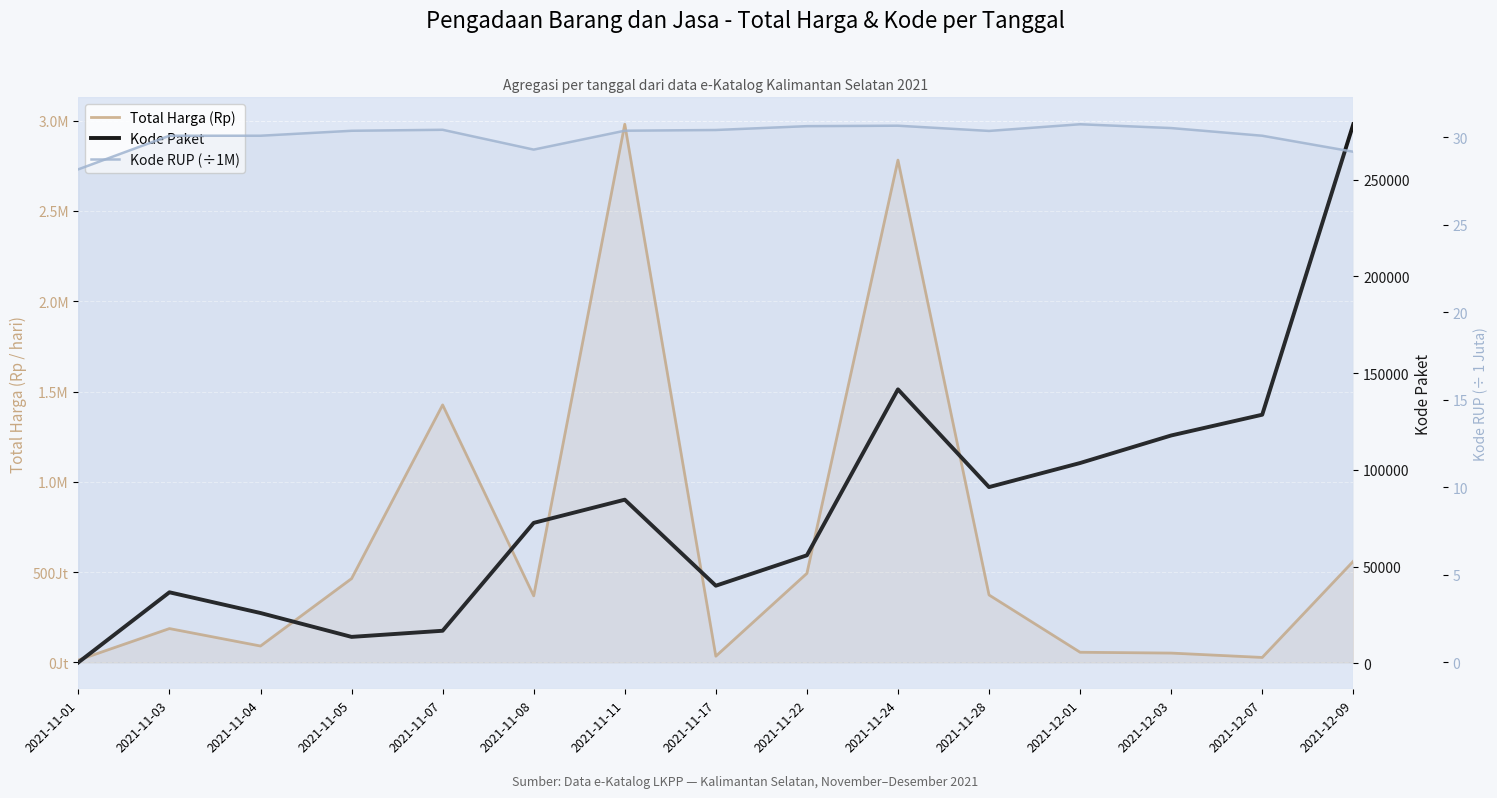

The value of Kode Paket at 2021-12-09 is 69992.4. True or false?

False